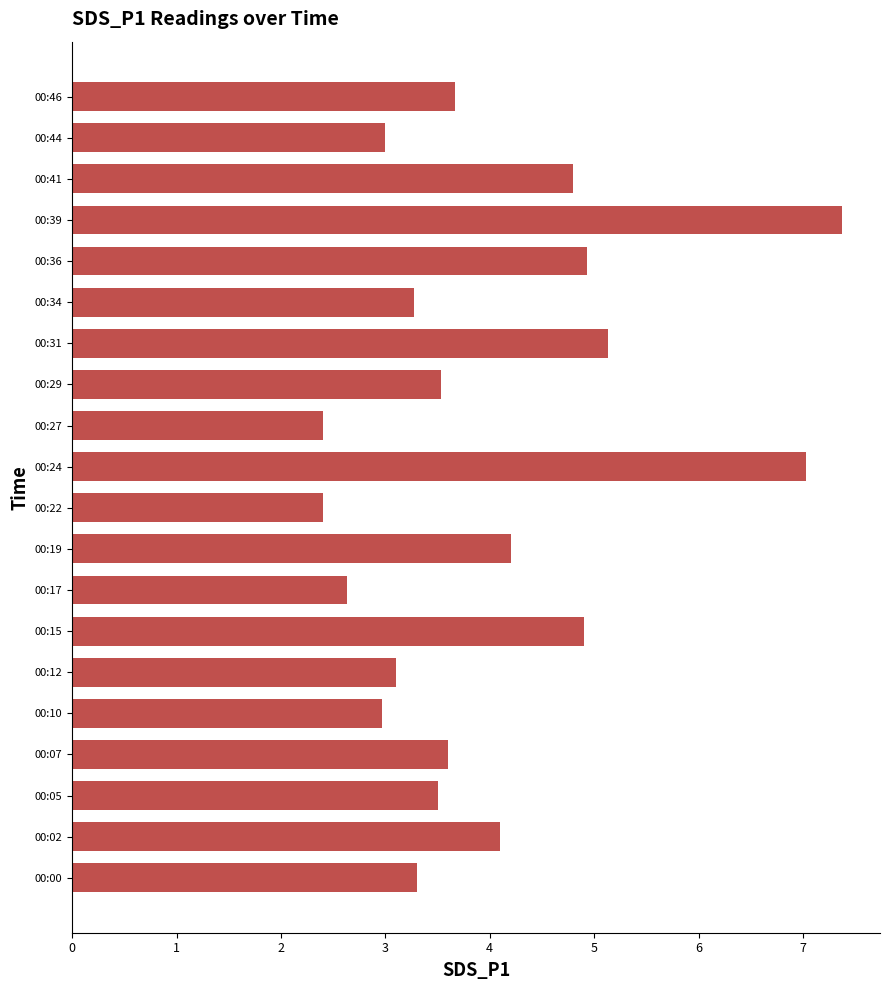

How many series are shown in this chart?

1